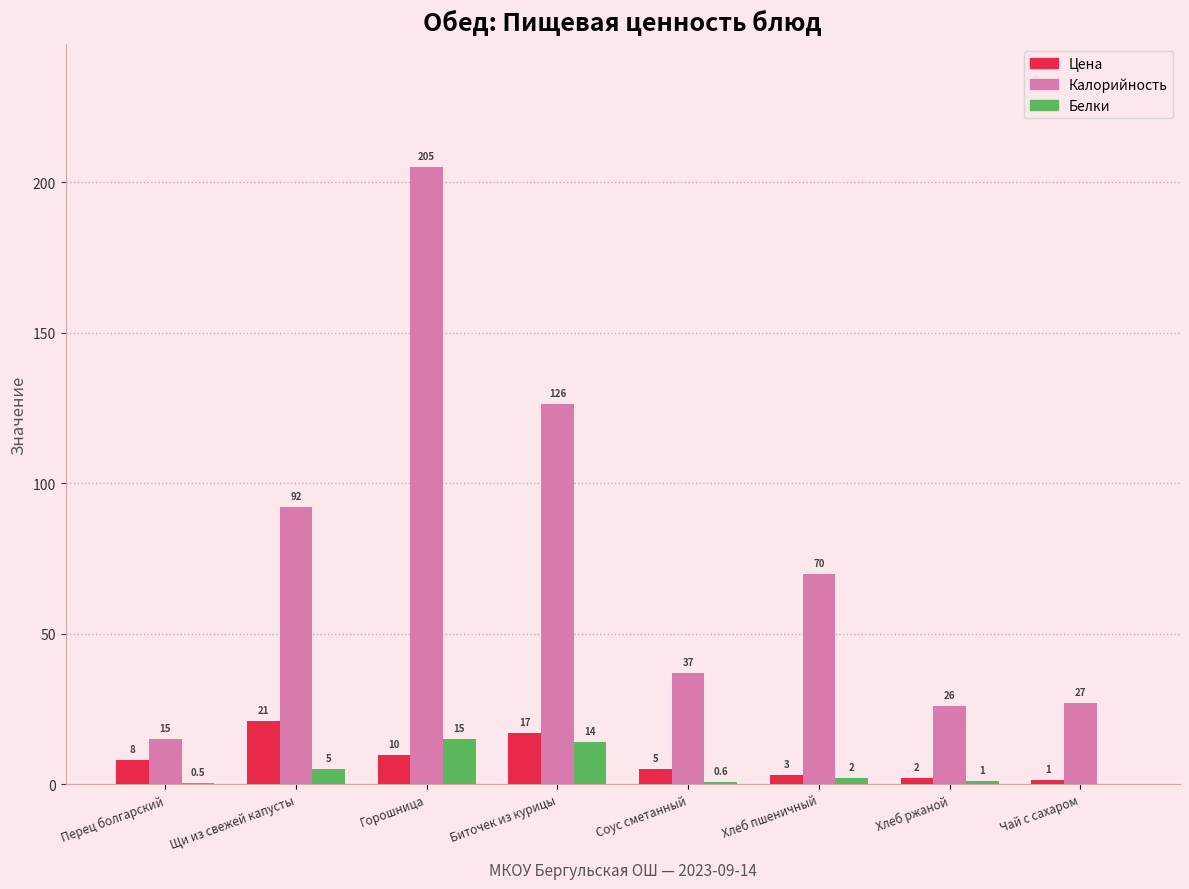

Is the value of Цена at Хлеб ржаной greater than the value of Калорийность at Хлеб пшеничный?

No